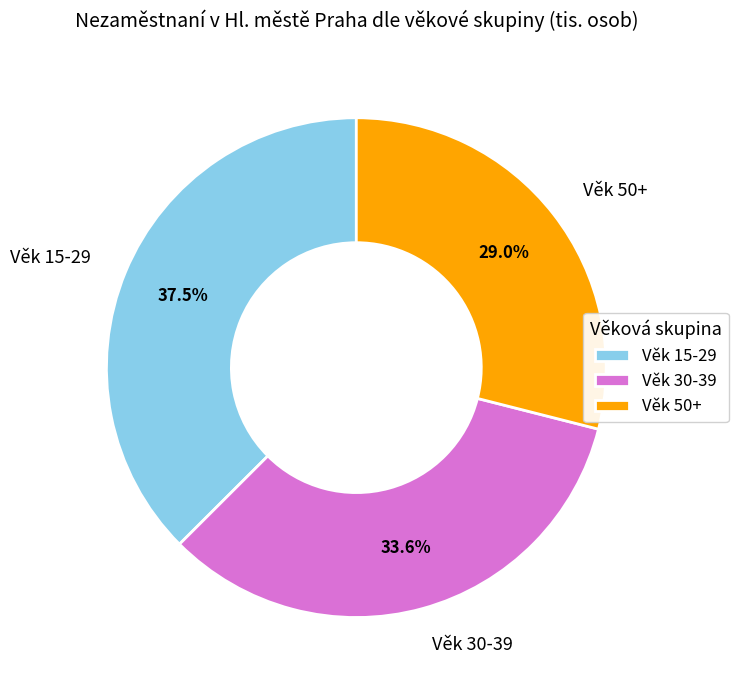

What portion of the pie excludes Věk 15-29?

62.5%